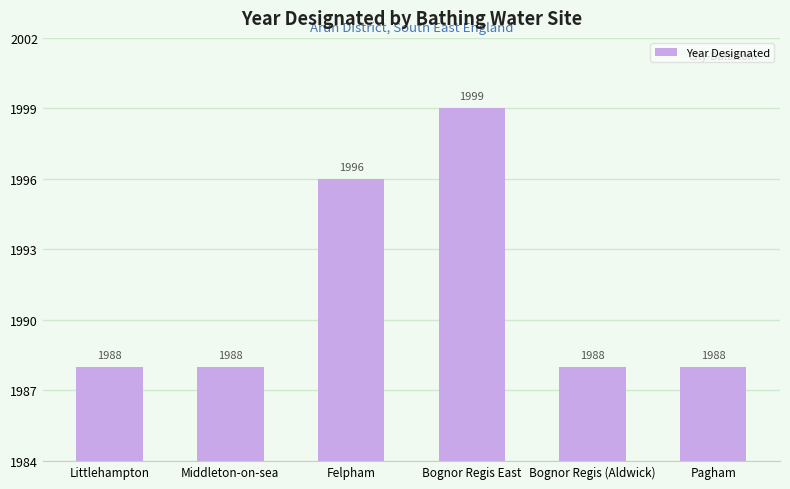

How many bars are there in total?

6